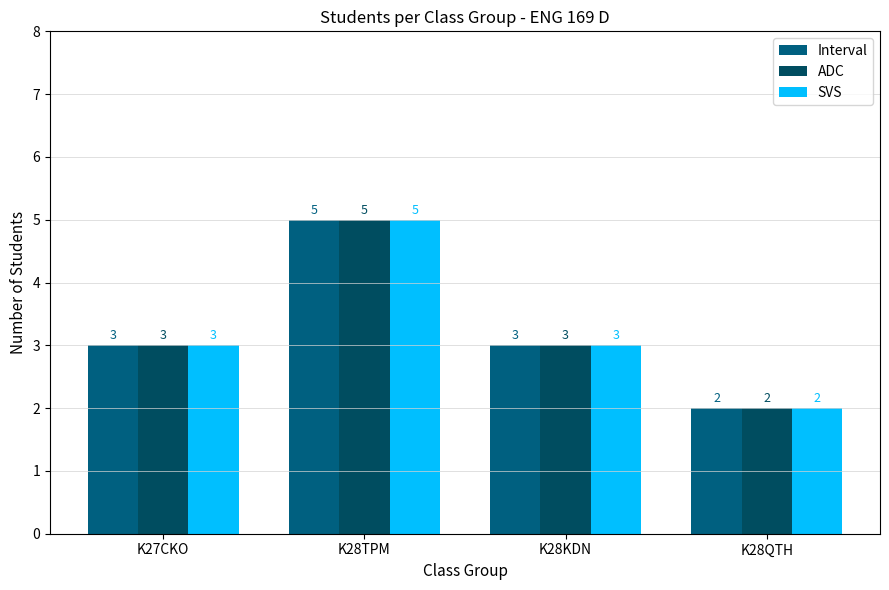

What is the total value across all series at K28KDN?

9